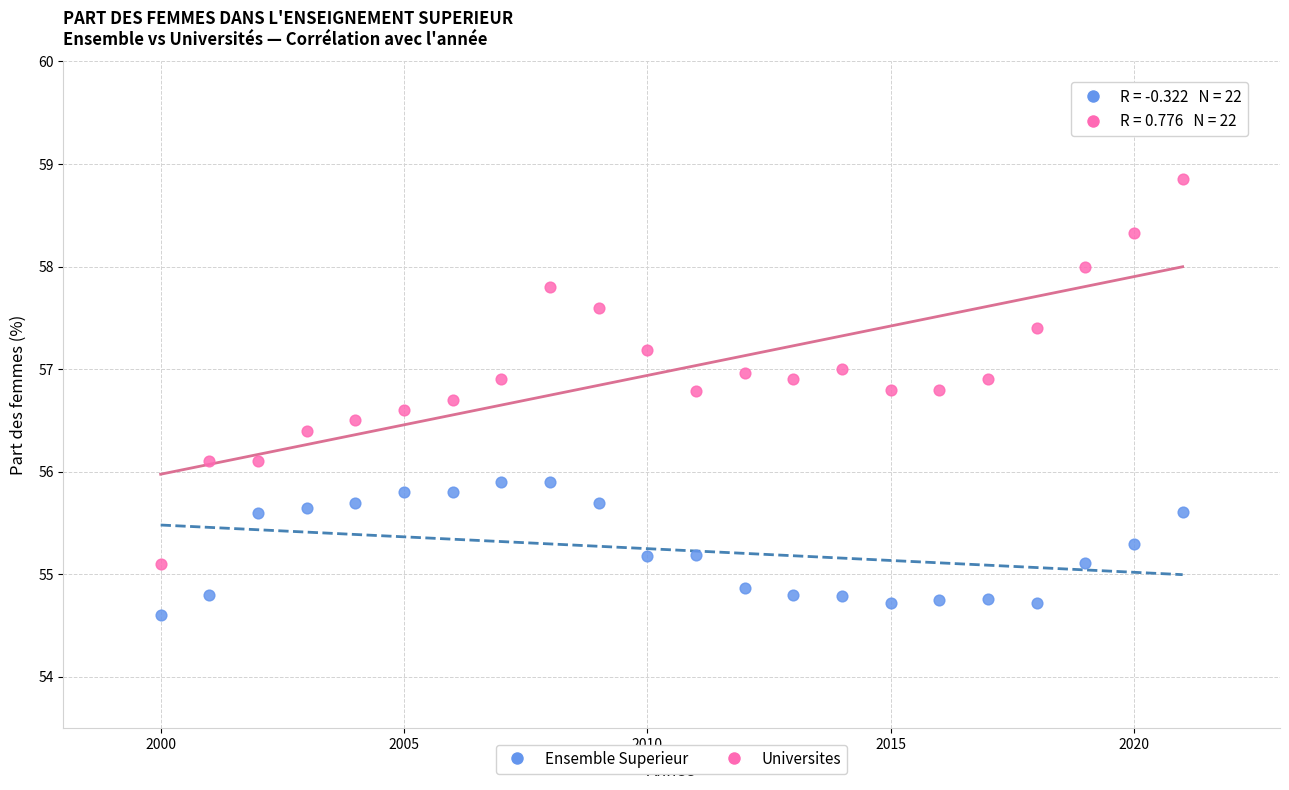

Which series reaches the maximum Y coordinate?

Universites